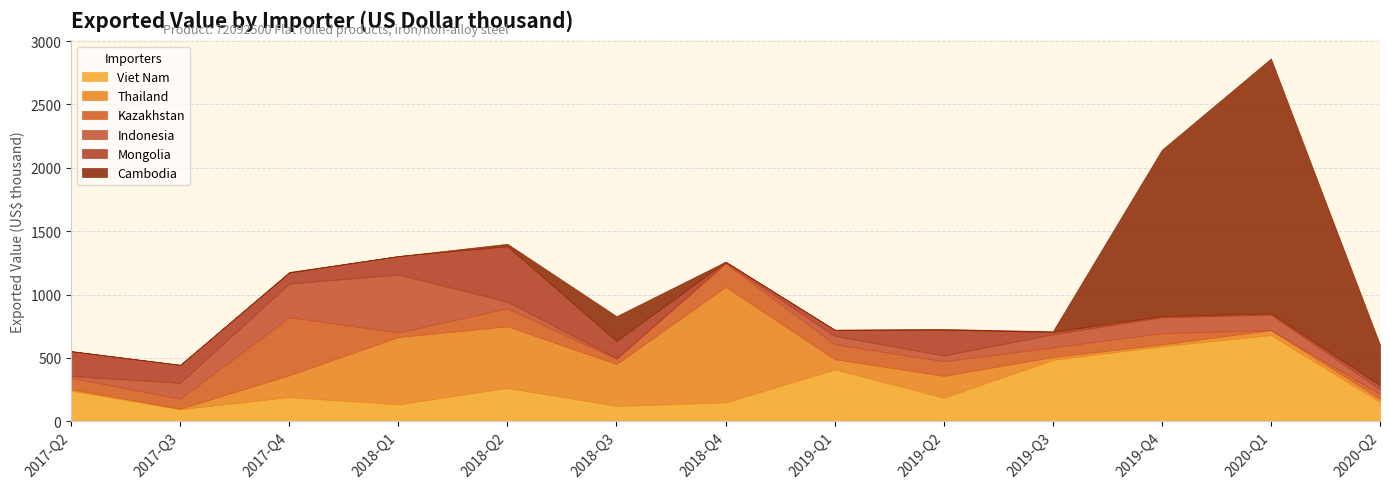

What is the sum of the Thailand values at 2019-Q1 and 2018-Q3?

411